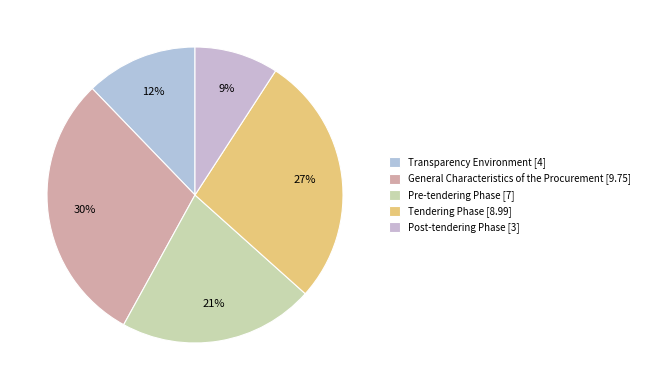

Is there any slice that represents more than half of the pie?

No